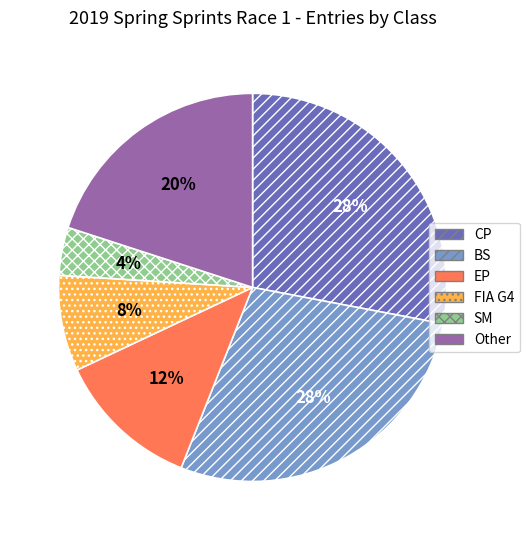

Is there any slice that represents more than half of the pie?

No